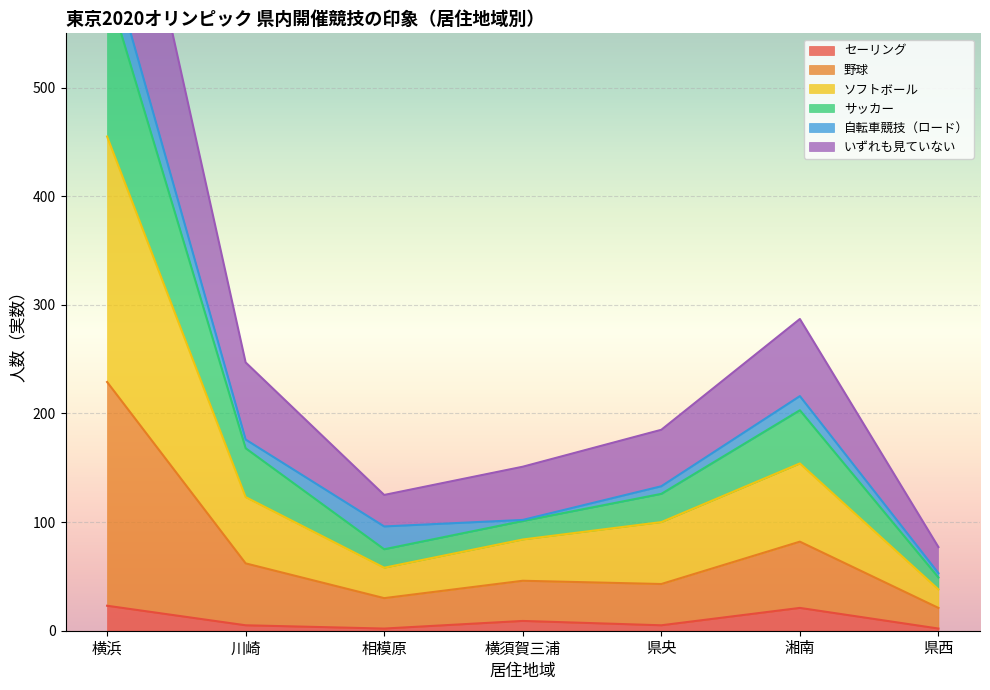

Where is the first local minimum for 野球?

相模原